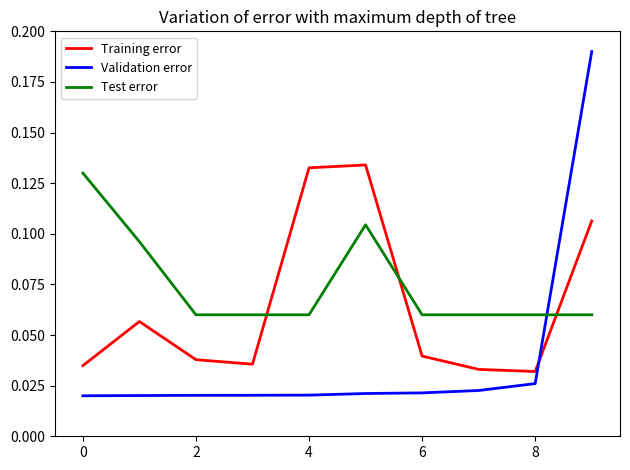

How many times do Training error and Validation error cross each other?

1